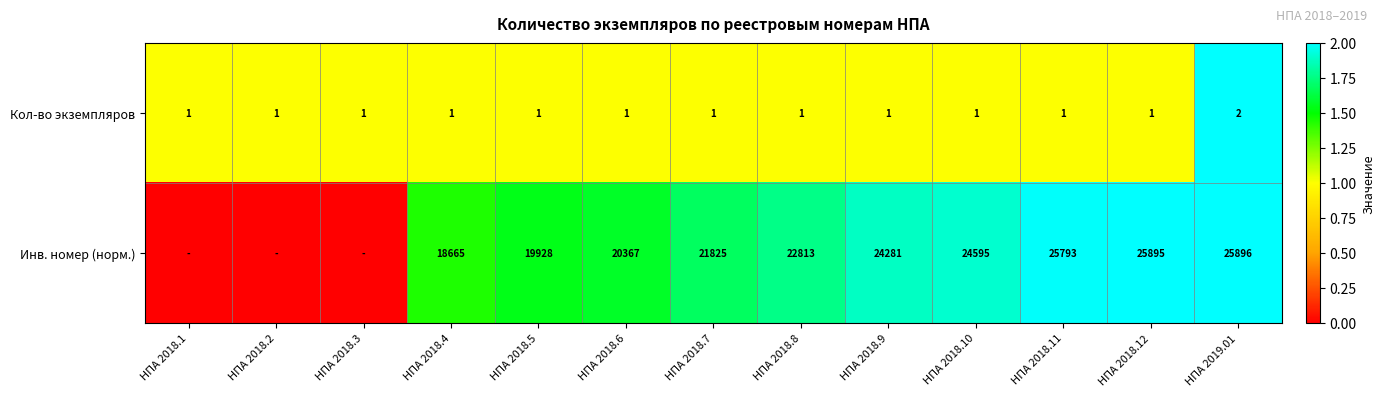

How many Кол-во экземпляров values are between 1 and 2?

13